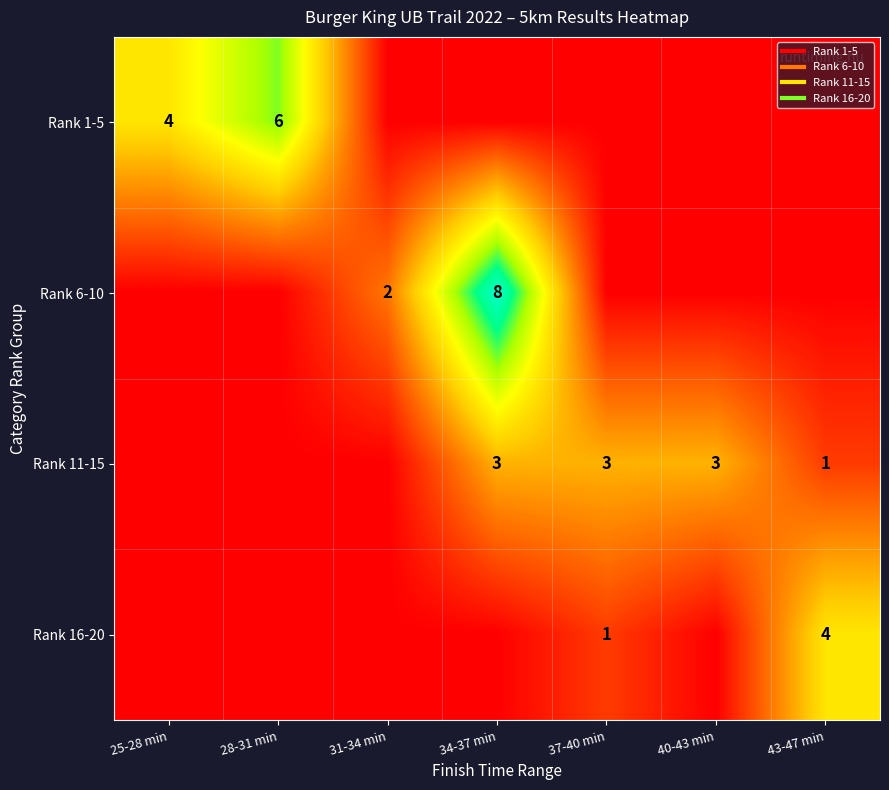

How many Rank 11-15 values are between 0 and 3?

7